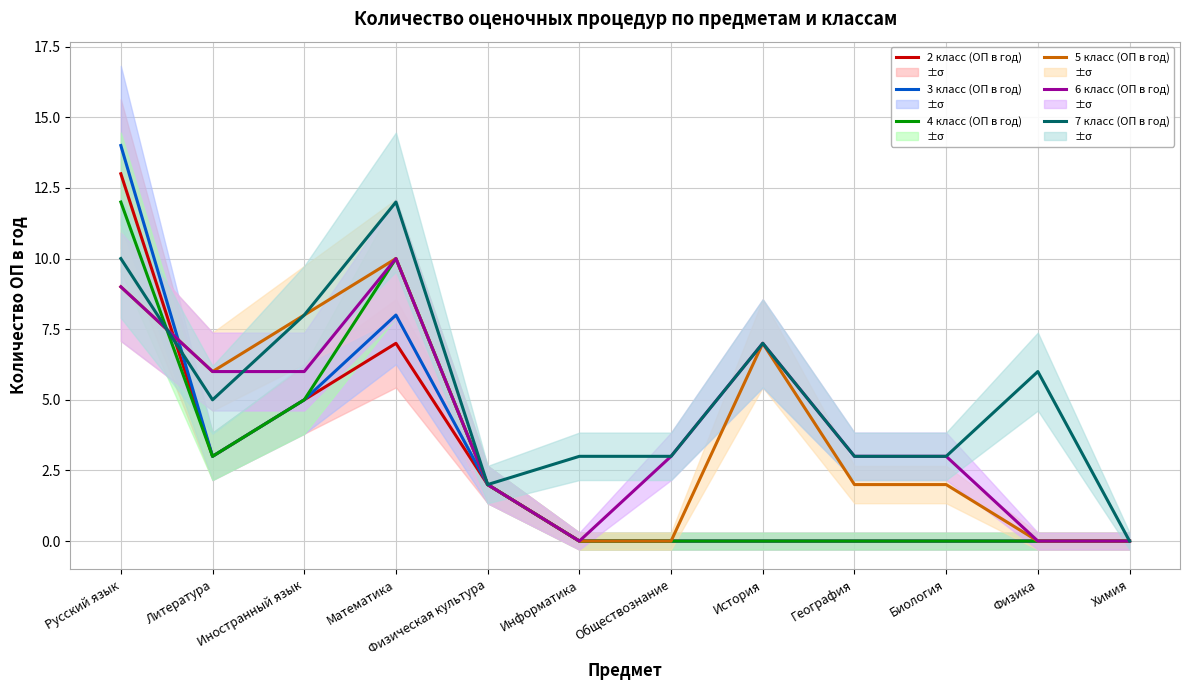

Is the value of 7 класс (ОП в год) at Русский язык greater than the value of 6 класс (ОП в год) at Литература?

Yes